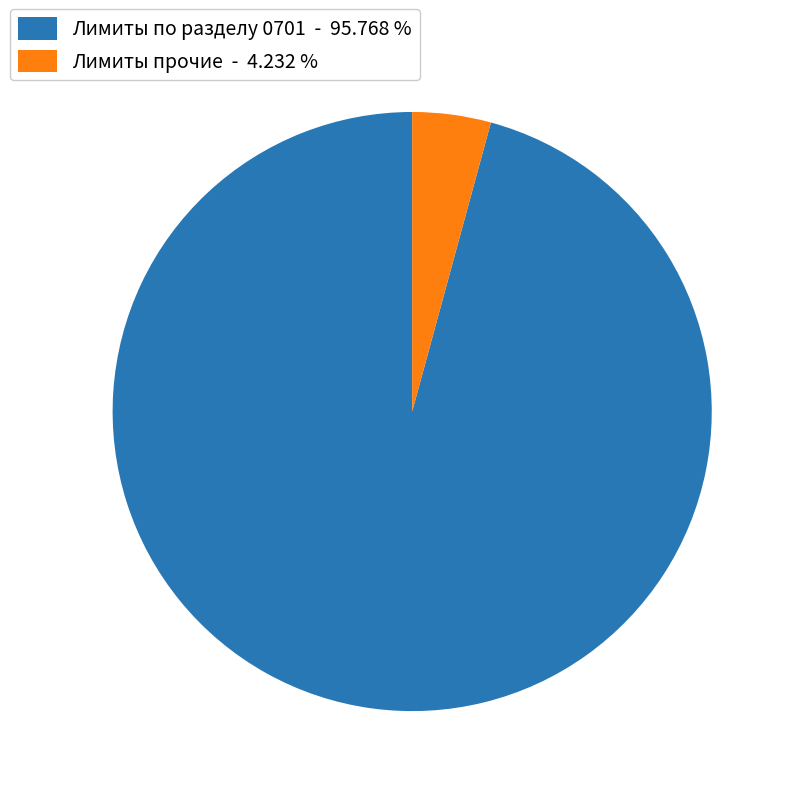

How many segments does this pie chart have?

2